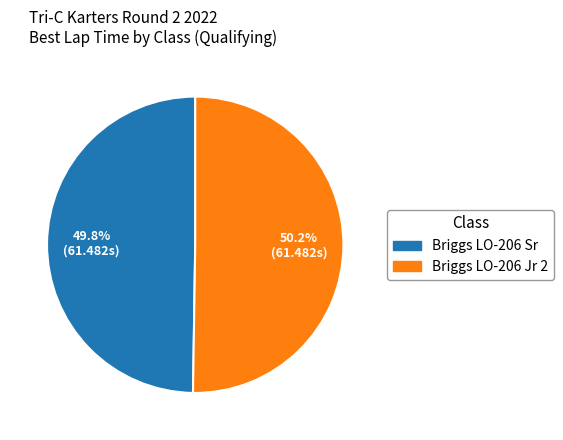

Does any single category account for the majority?

Yes